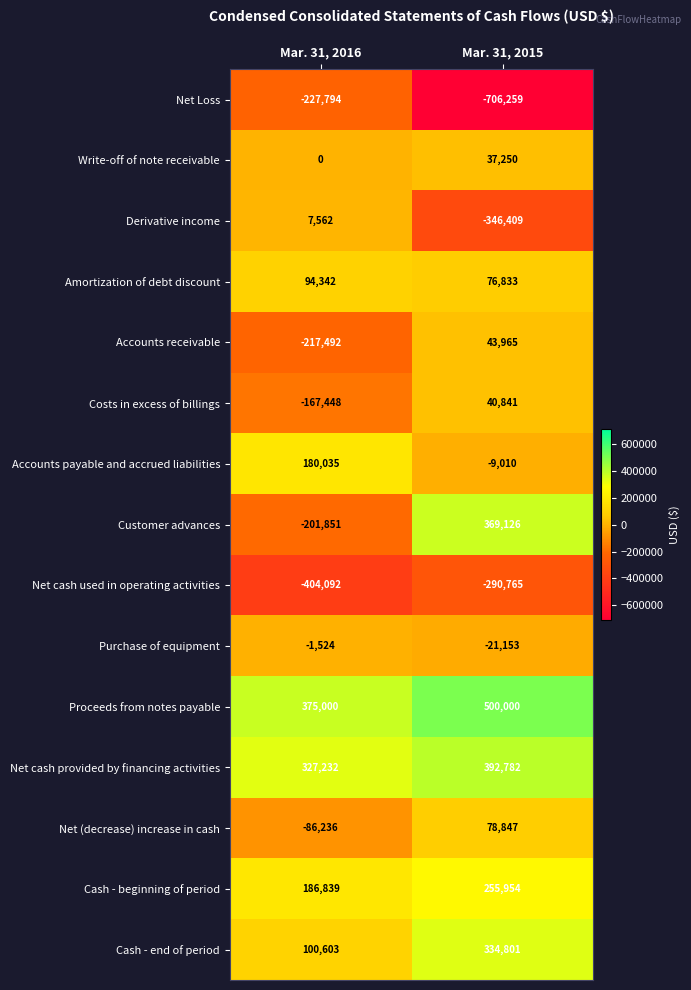

Which series has the largest range (max minus min)?

Customer advances